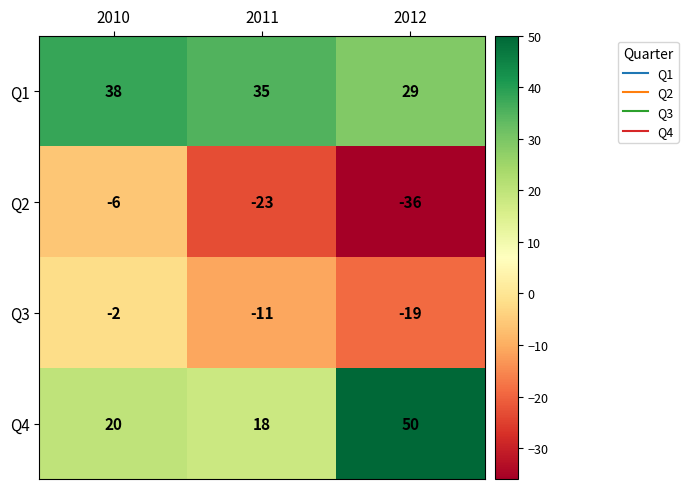

At which label does Q1 first exceed 35?

2010